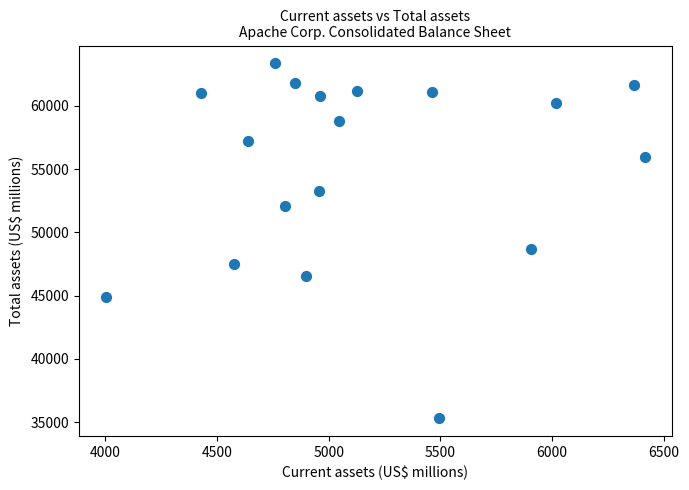

What Y value in the scatter plot is closest to 49331?

48650